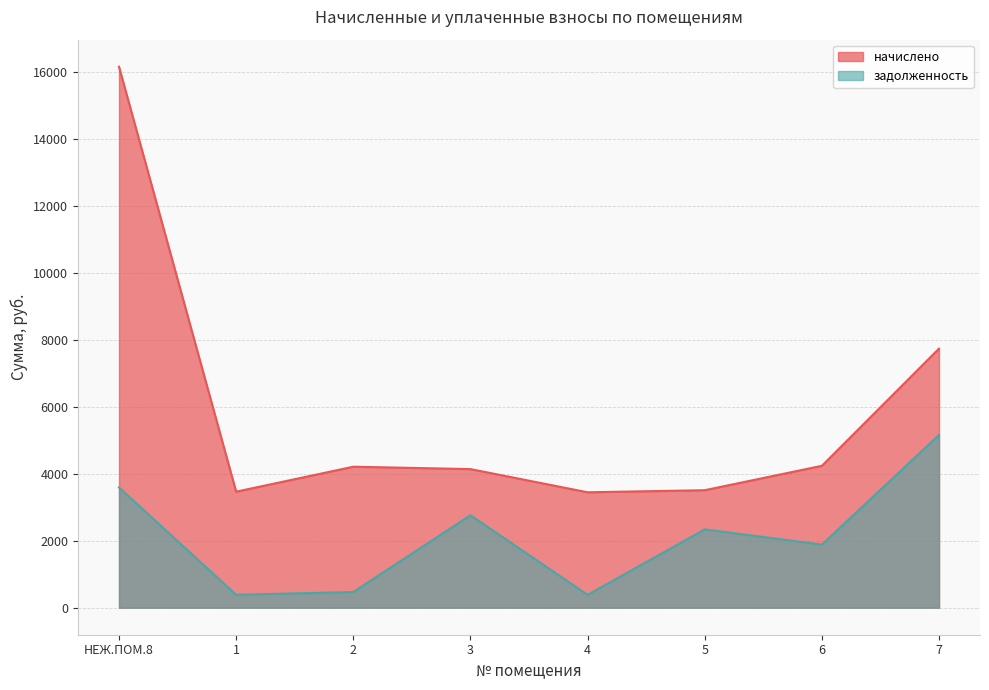

Reading left to right, transcribe all the data shown in this chart.

начислено: НЕЖ.ПОМ.8=16158.1	1=3464.4	2=4210.6	3=4139.5	4=3446.6	5=3508.8	6=4237.2	7=7737.1
задолженность: НЕЖ.ПОМ.8=3590.7	1=384.9	2=467.8	3=2759.6	4=383.0	5=2339.2	6=1883.2	7=5158.1